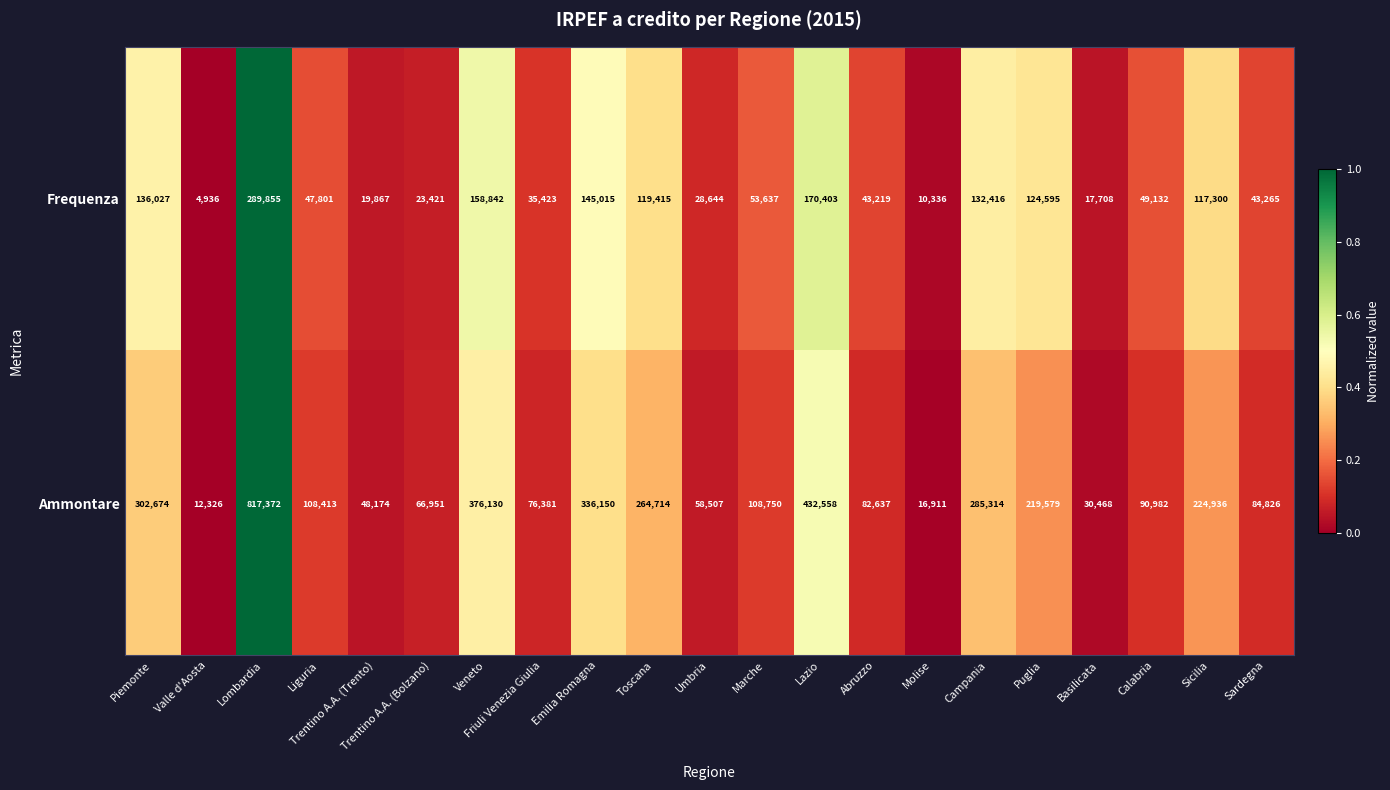

What is the difference between the maximum and minimum values in the Frequenza series?

284919